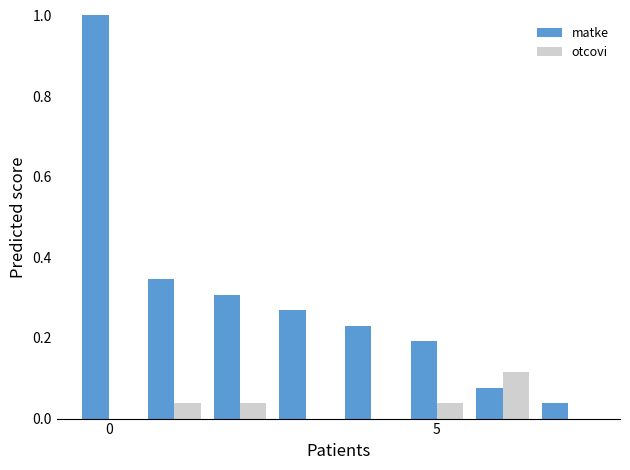

What is the greatest value displayed?

1.0